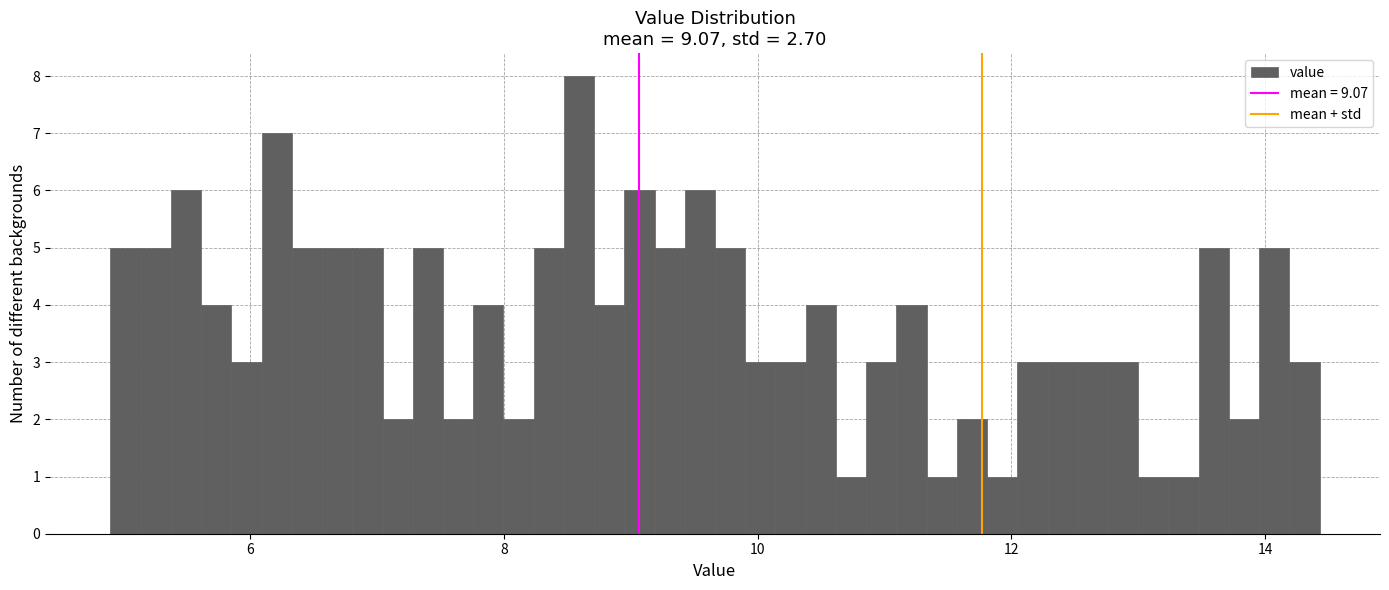

Around what value on the x-axis is the tallest bar? Give the approximate position of its centre, as read against the axis.

8.6